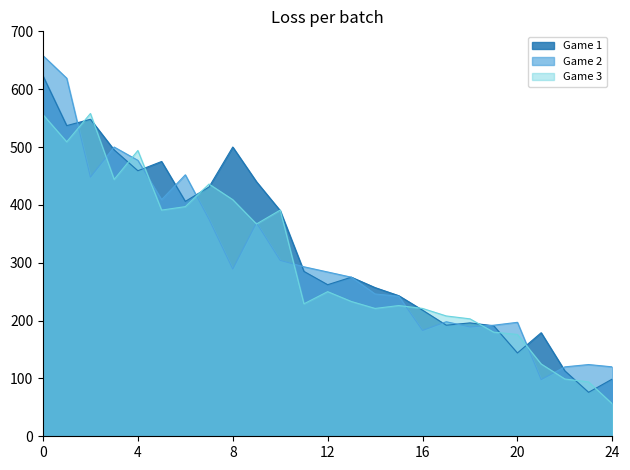

What is the minimum value shown in the chart?

56